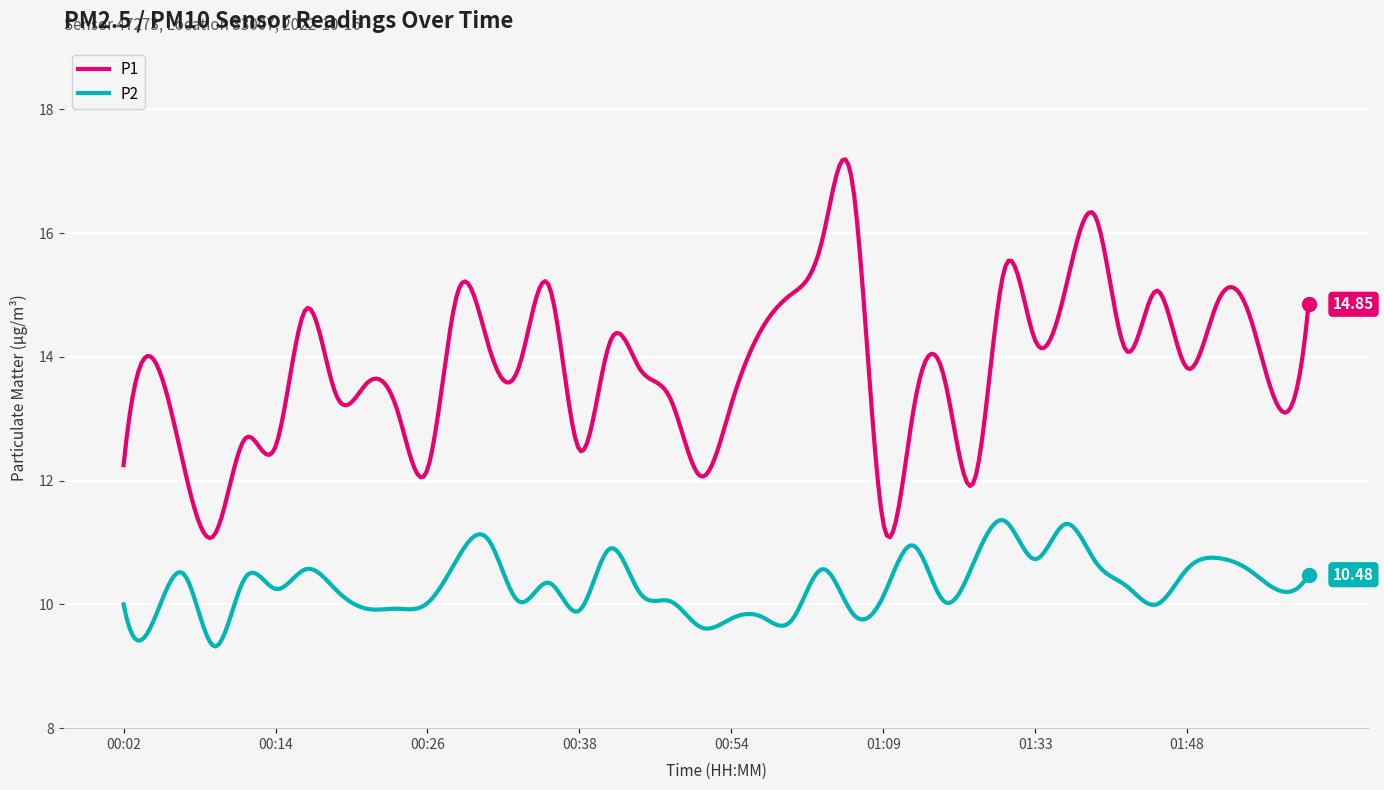

True or false: P1 and P2 intersect in this chart.

False